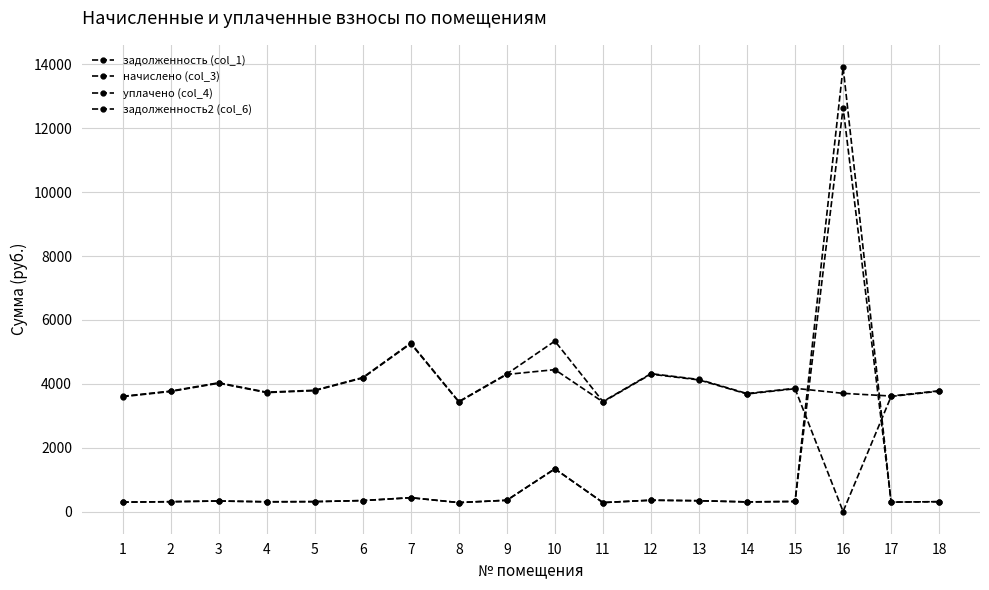

Where is the first local maximum for задолженность (col_1)?

3